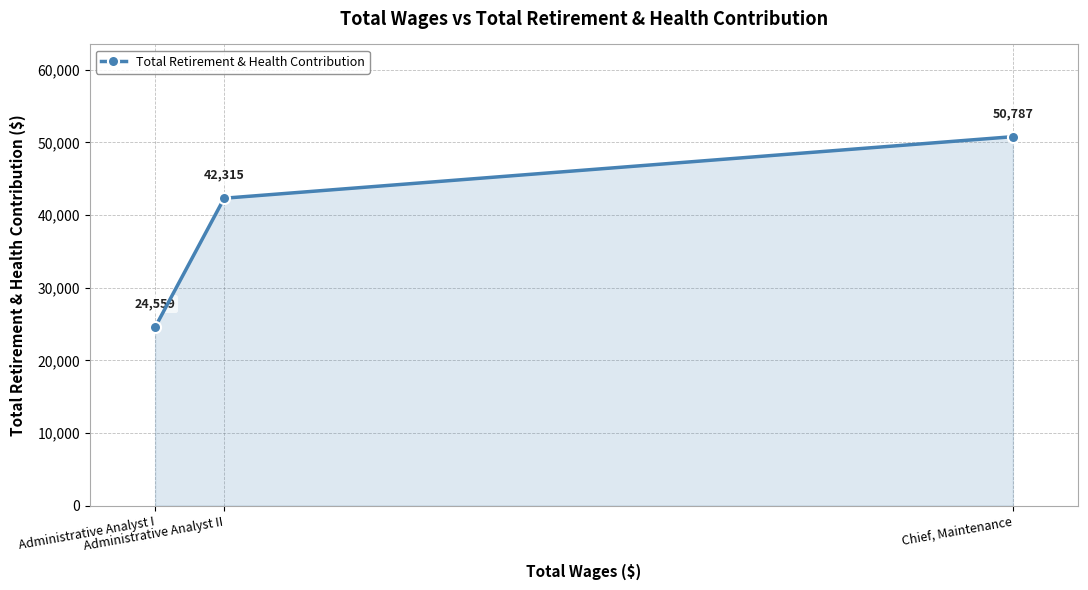

What is the difference between the maximum and minimum values?

26228